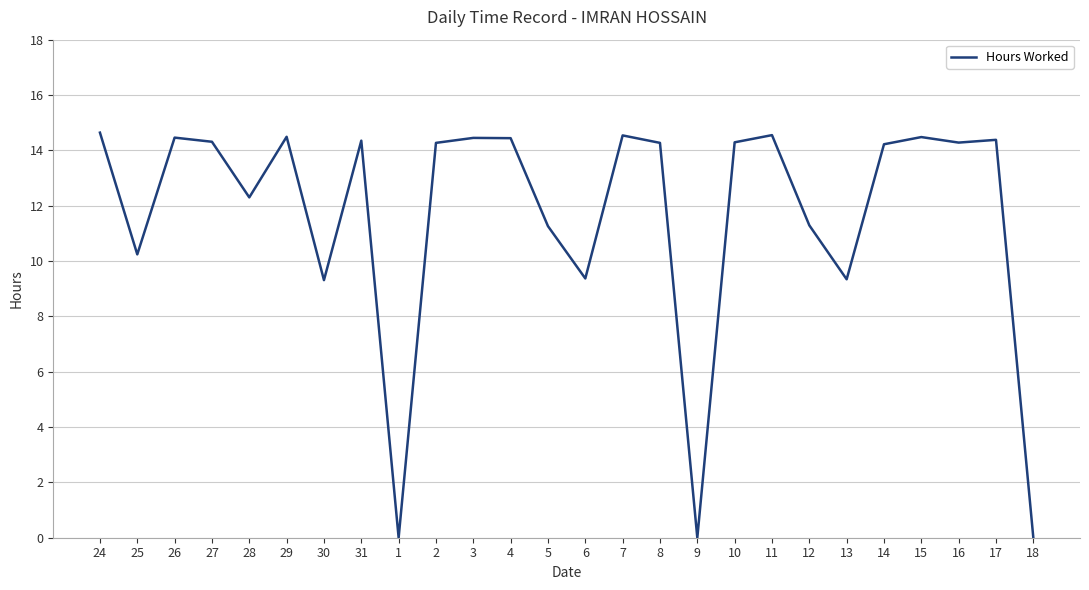

Between 9 and 8, which is larger?

8